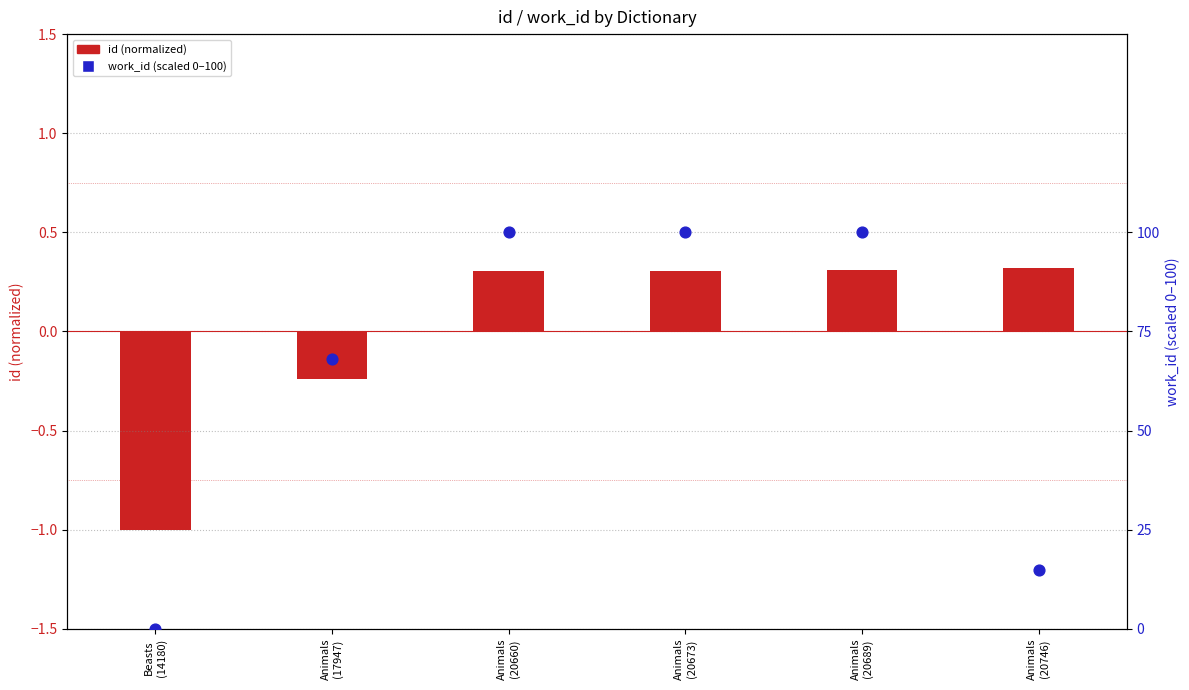

What is the change in value from Animals
(17947) to Animals
(20689)?

+31.9